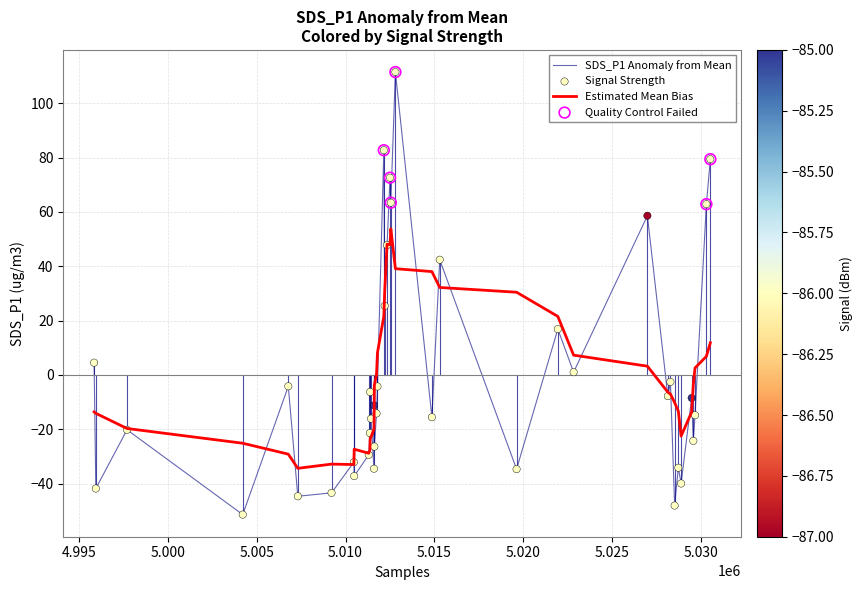

Which series has the largest range (max minus min)?

SDS_P1 Anomaly from Mean